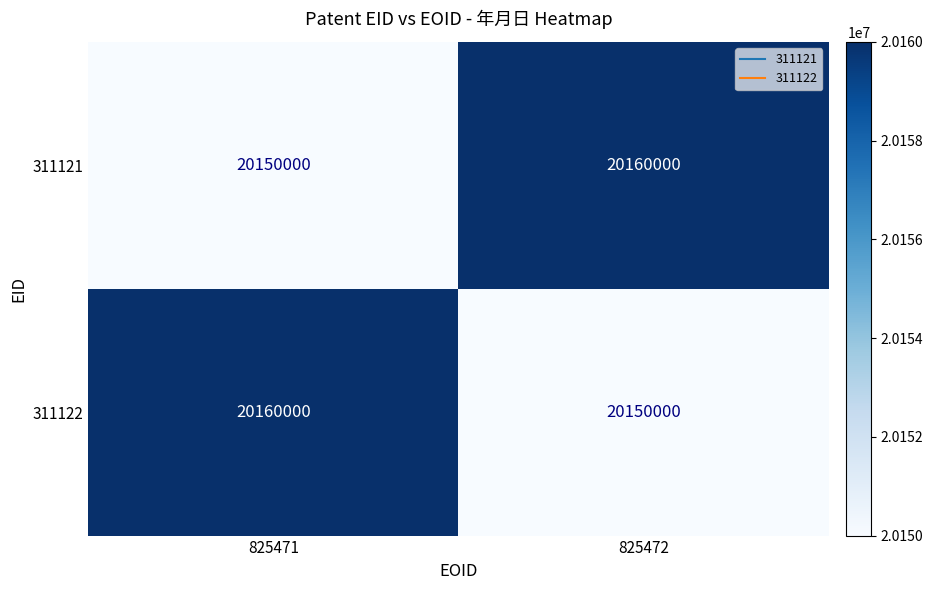

What is the minimum value shown in the chart?

20150000